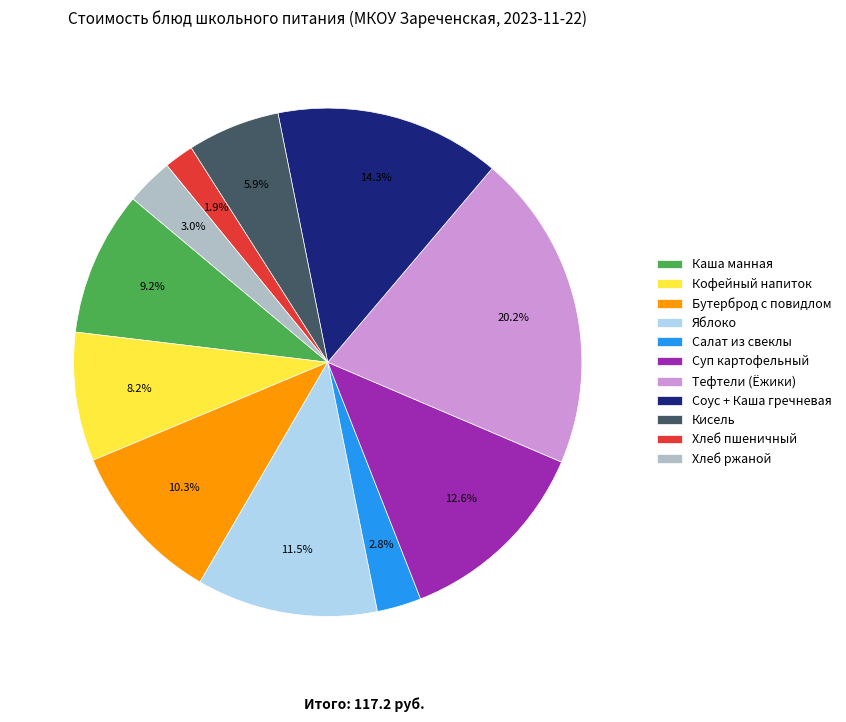

Which has a higher value, Яблоко or Хлеб ржаной?

Яблоко